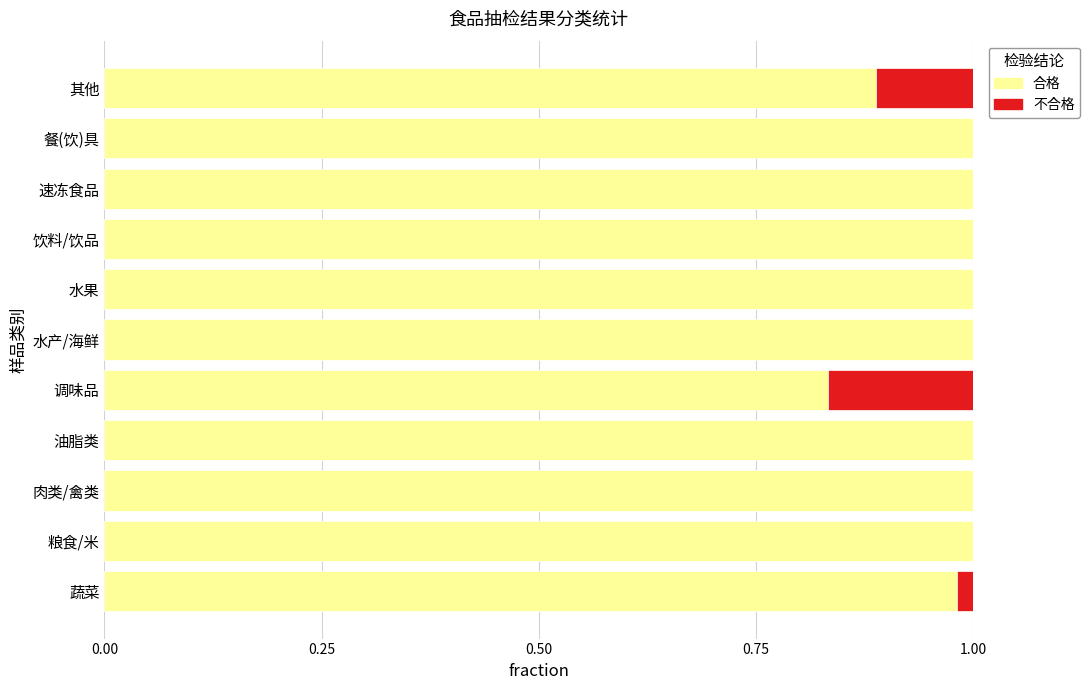

What is the sum of all 合格 values?

10.7